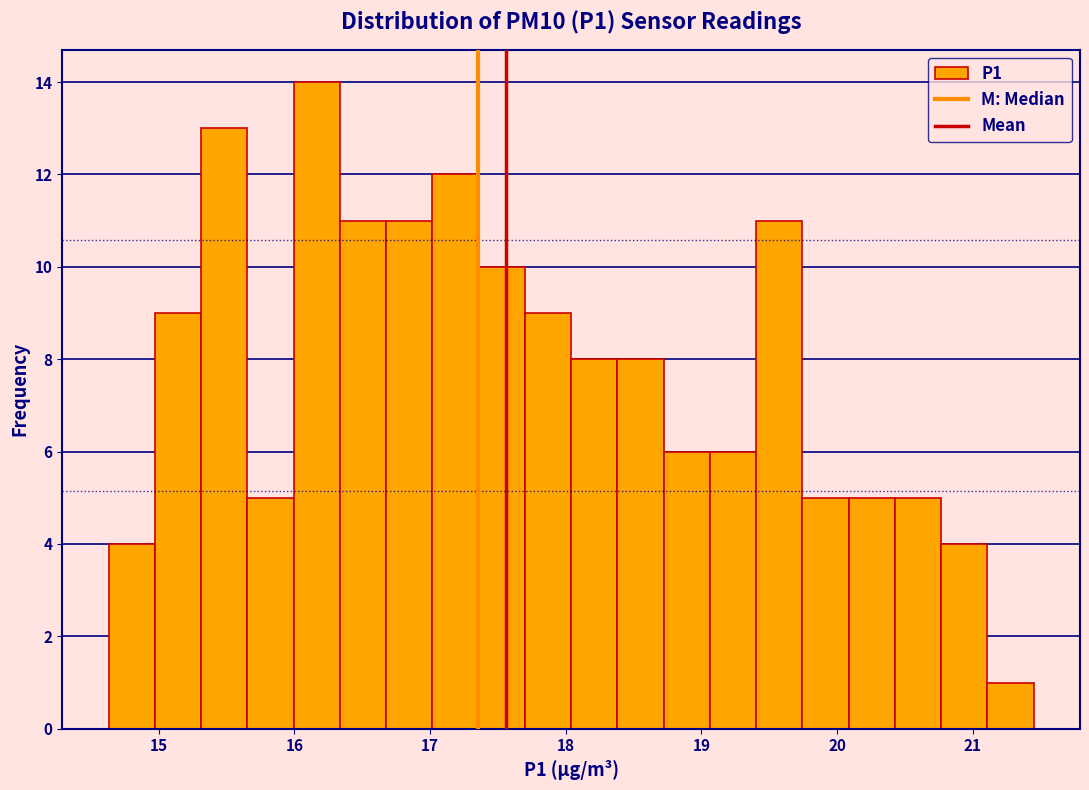

Read against the x-axis, roughly where is the centre of the tallest bar?

16.2